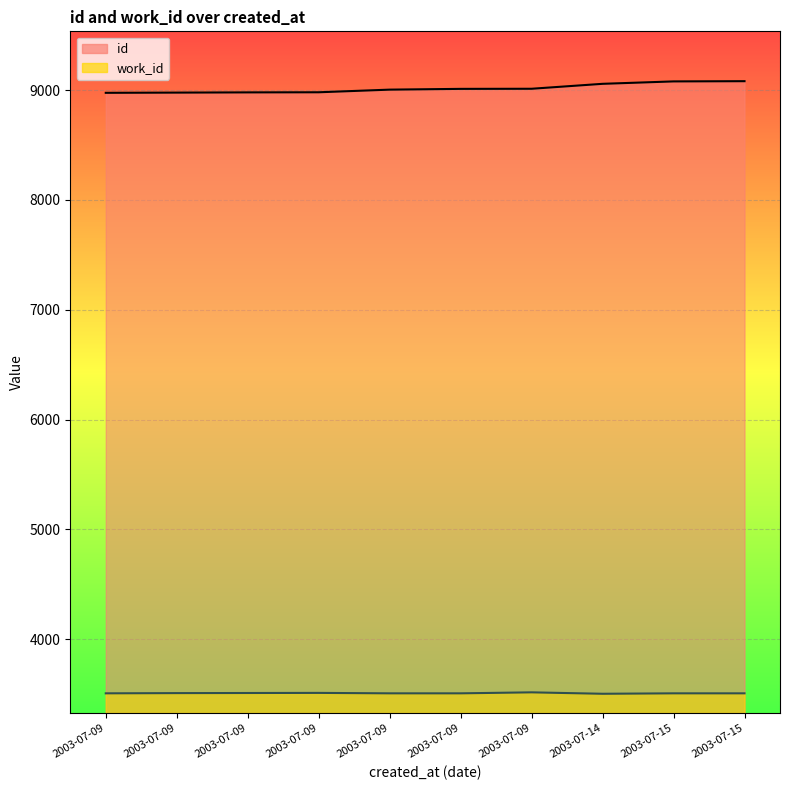

Rank the series at 2003-07-09 from highest to lowest value.

id, work_id